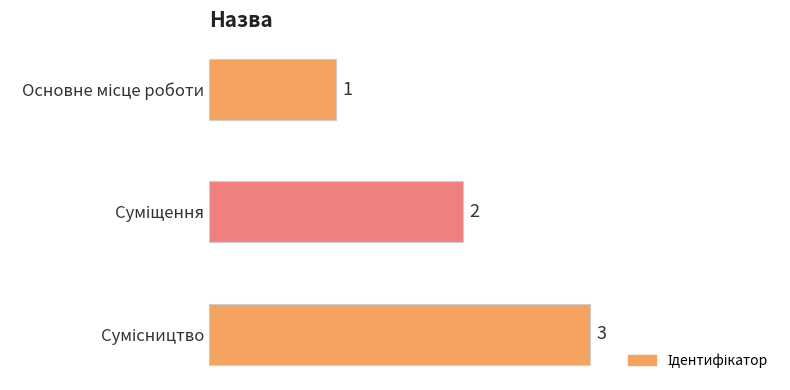

What is the difference between the maximum and second lowest values?

1